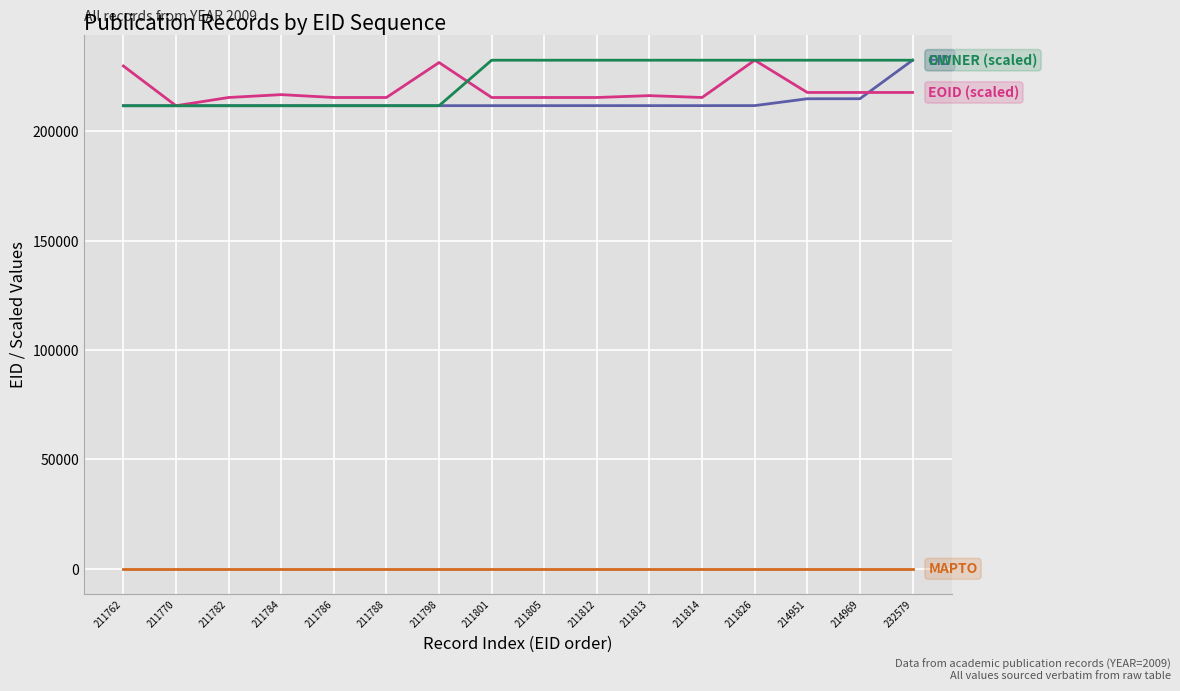

What is the total value across all series at 211762?

653463.6